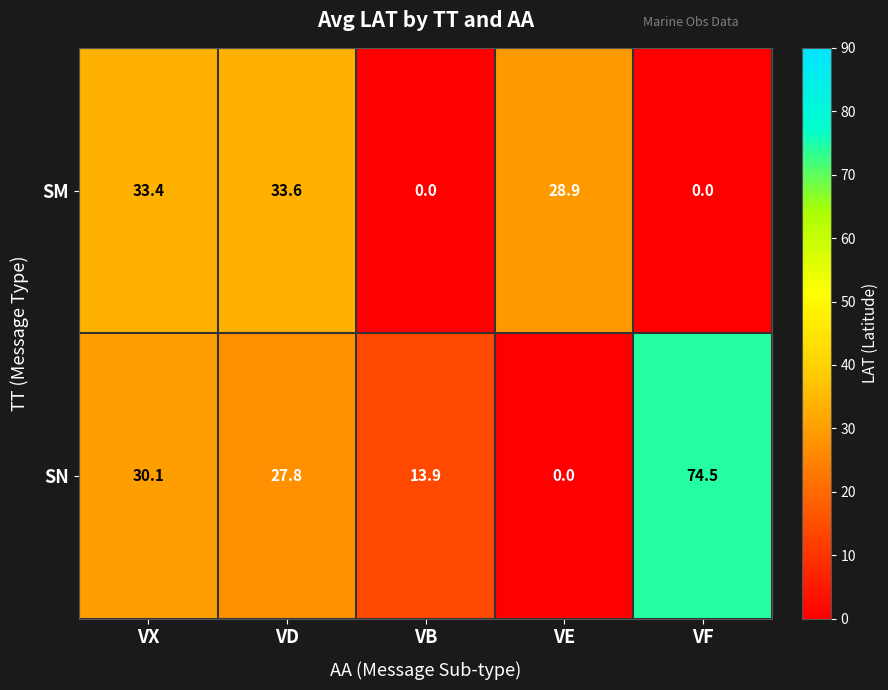

What is the difference between the highest and lowest values at VB?

13.9